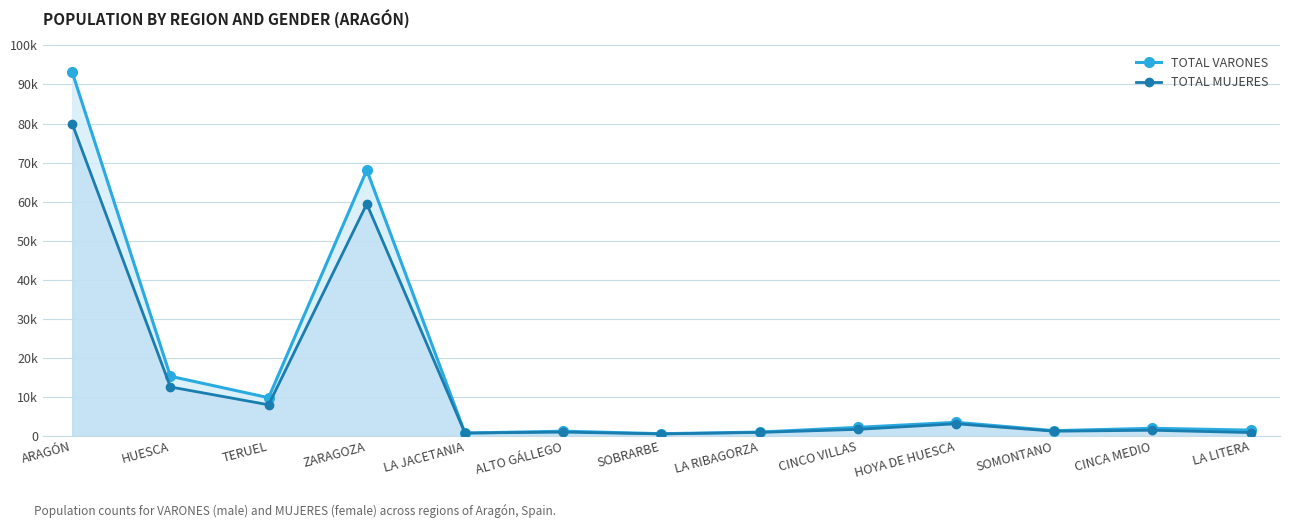

What is the value of the TOTAL VARONES point at the 10th from the left?

3502